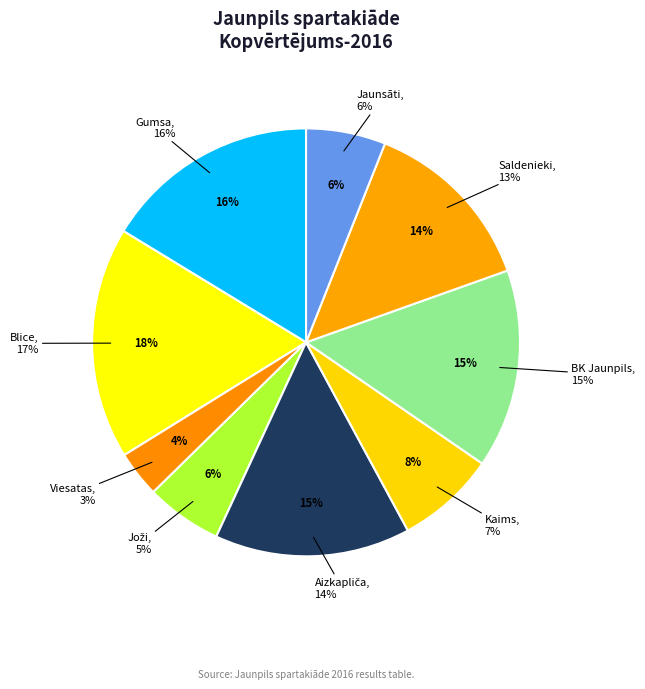

True or false: Jaunsāti accounts for 16% of the total.

False